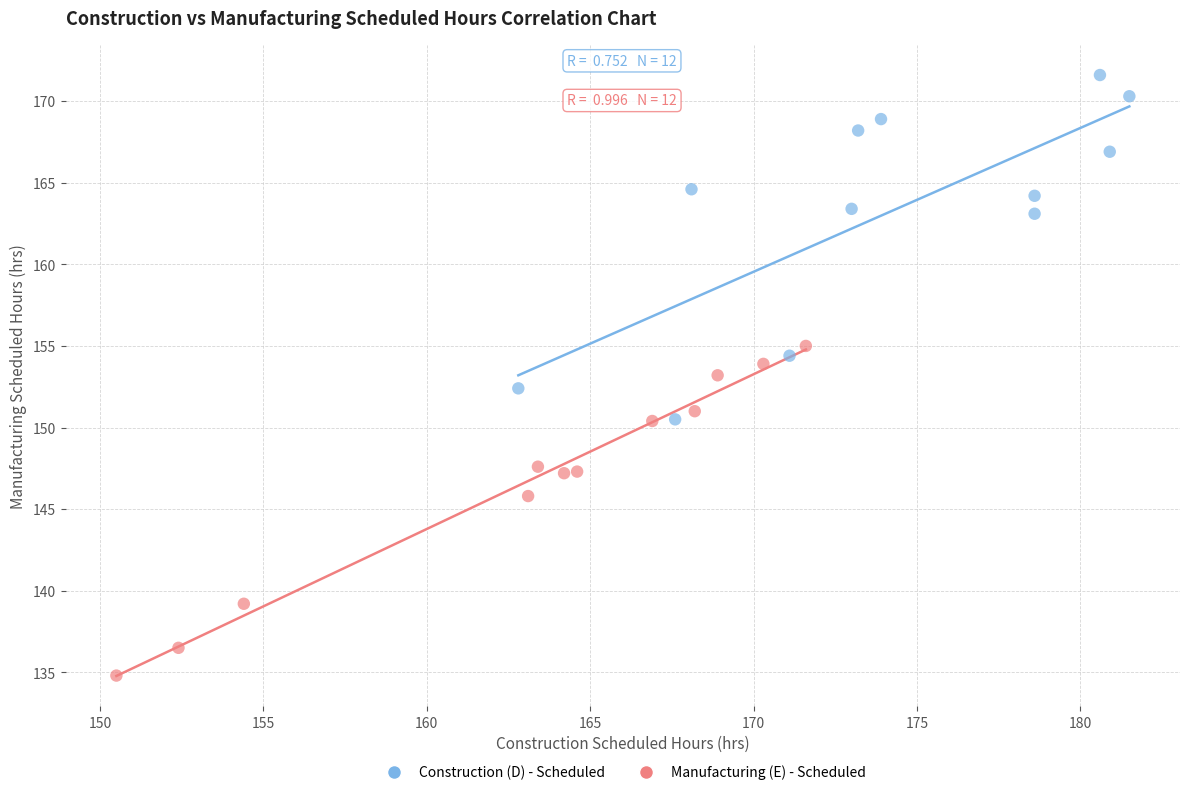

Which series contains the highest Y value?

Construction (D) - Scheduled